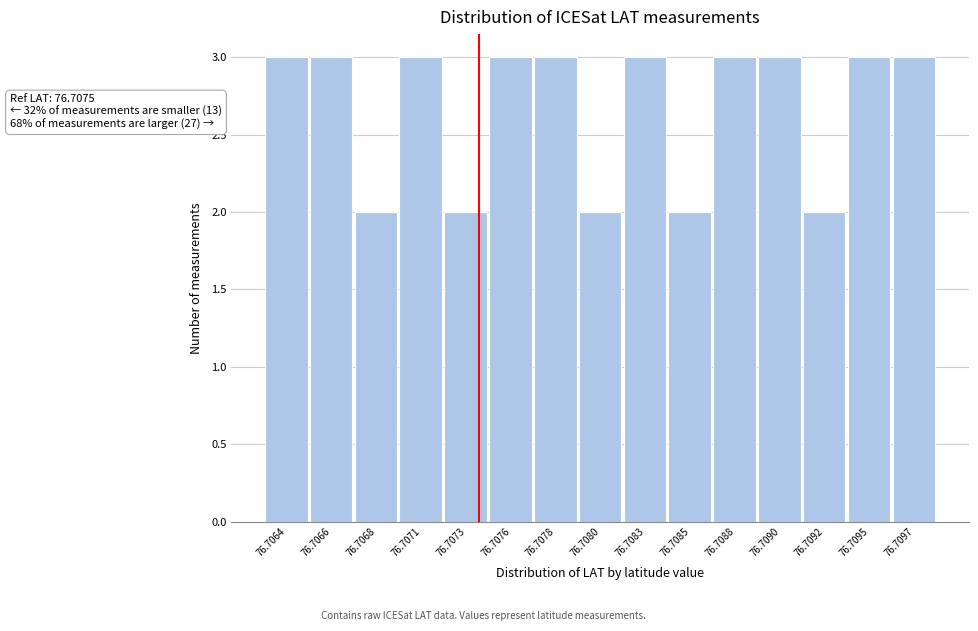

Reading right to left, transcribe all the data shown in this chart.

76.7097=3	76.7095=3	76.7092=2	76.7090=3	76.7088=3	76.7085=2	76.7083=3	76.7080=2	76.7078=3	76.7076=3	76.7073=2	76.7071=3	76.7068=2	76.7066=3	76.7064=3